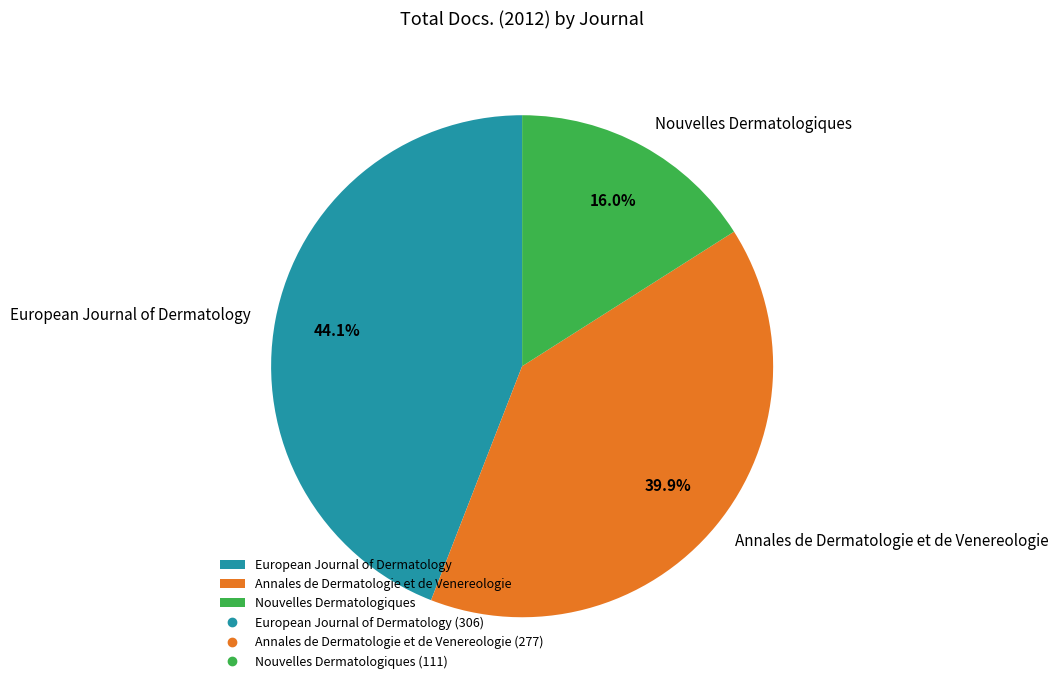

How many slices are in this pie chart?

3